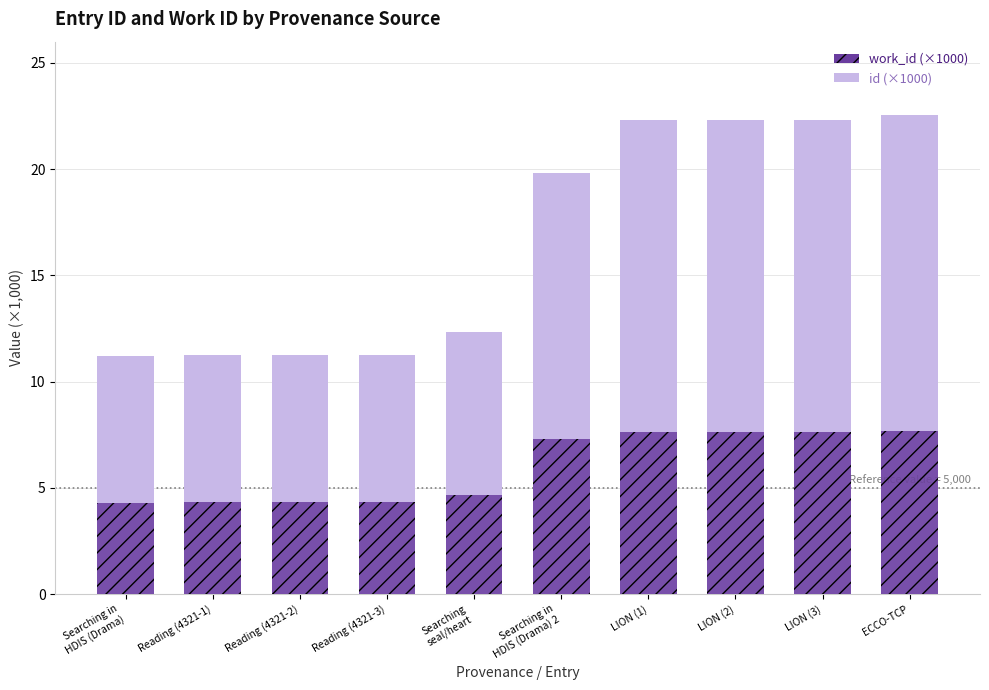

At which label does work_id (×1000) first exceed 7?

Searching in
HDIS (Drama) 2